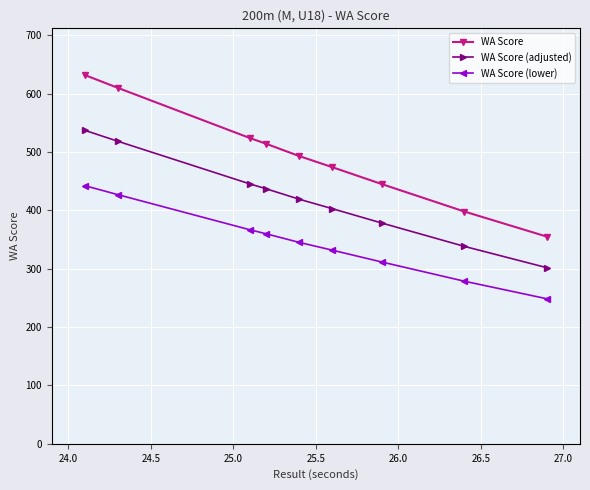

How many distinct data groups are displayed?

3